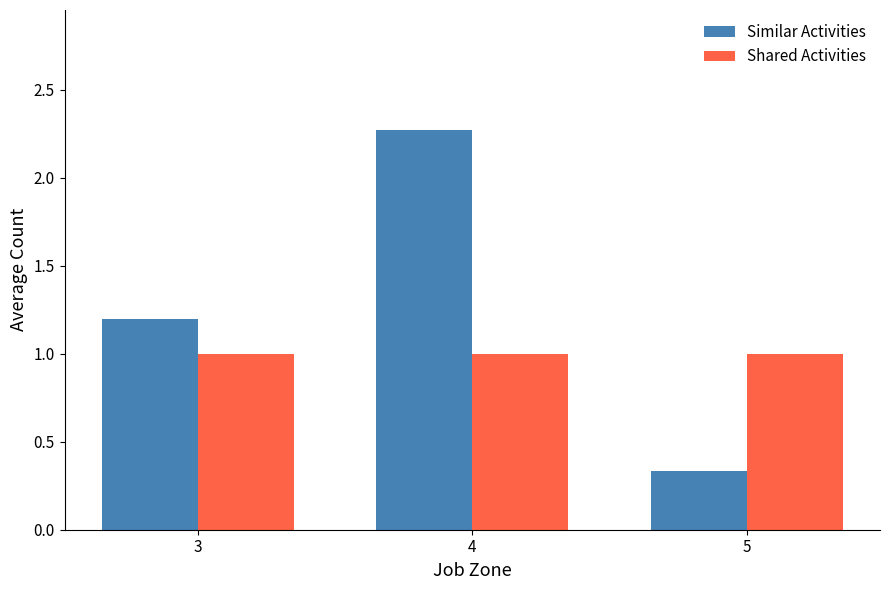

True or false: Similar Activities has a value of 2.3 at 4.

True